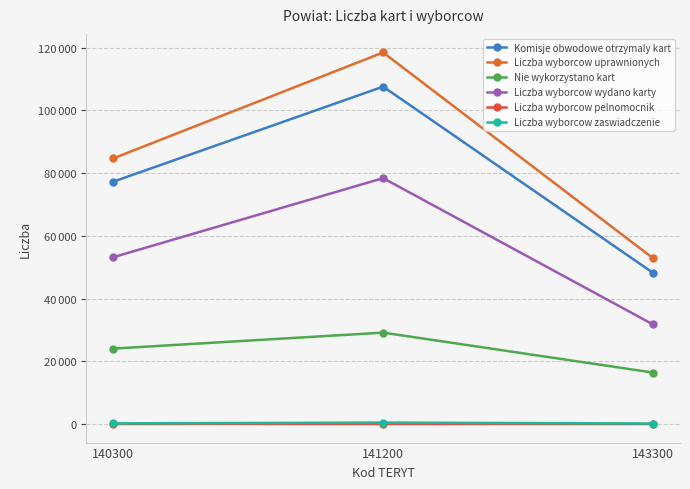

Which series changed the most between 141200 and 143300?

Liczba wyborcow uprawnionych